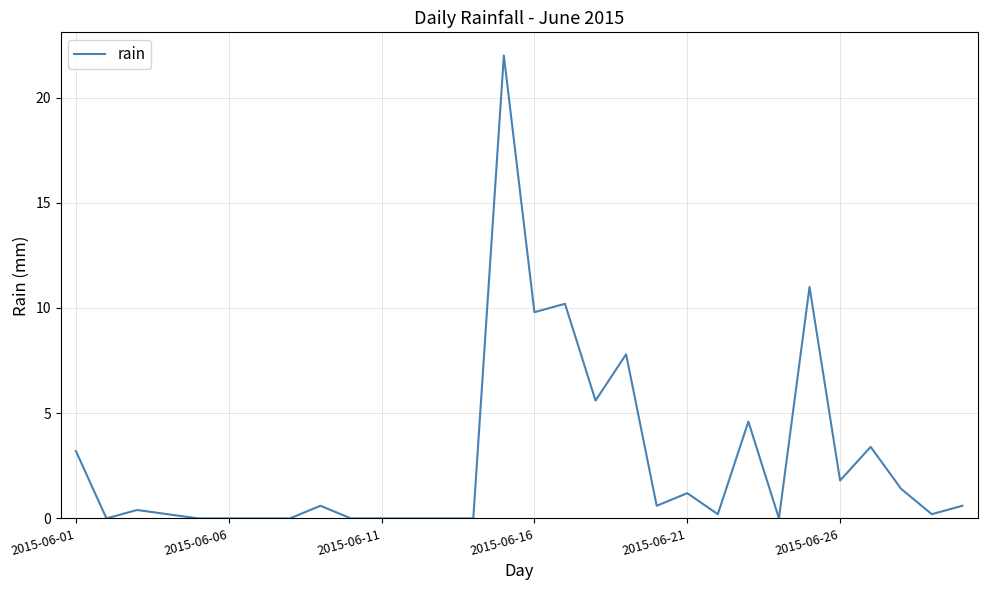

What is the greatest value displayed?

22.0